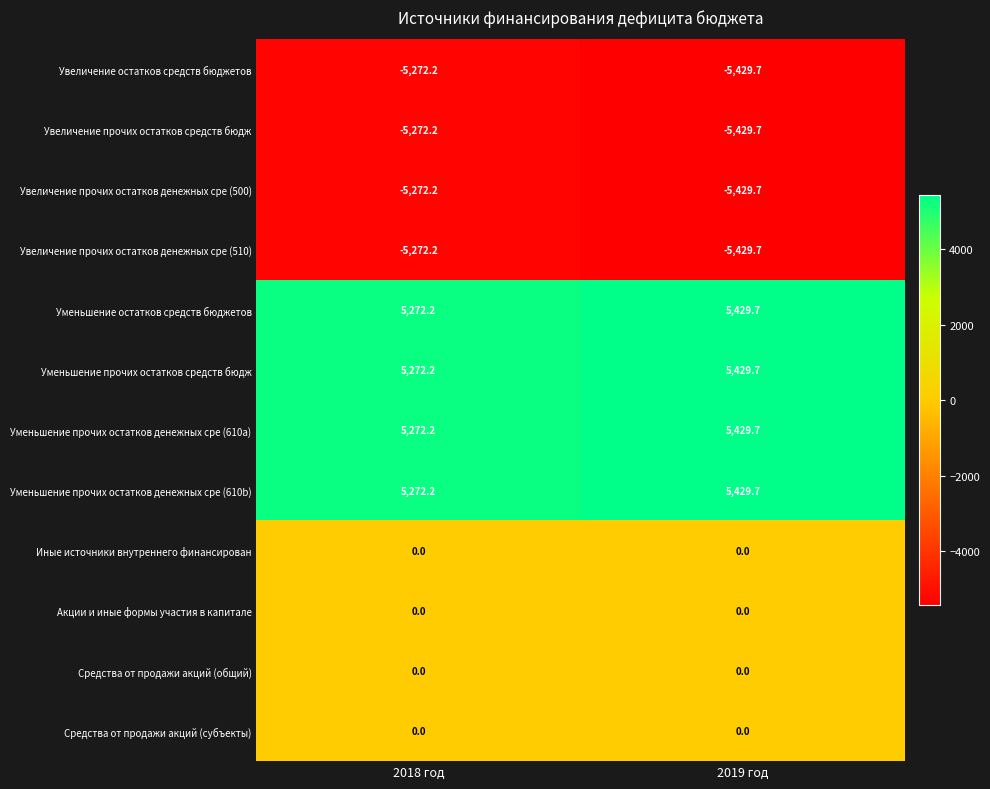

Reading left to right, extract all data points from this chart.

Увеличение остатков средств бюджетов: 2018 год=-5272.2	2019 год=-5429.7
Увеличение прочих остатков средств бюдж: 2018 год=-5272.2	2019 год=-5429.7
Увеличение прочих остатков денежных сре (500): 2018 год=-5272.2	2019 год=-5429.7
Увеличение прочих остатков денежных сре (510): 2018 год=-5272.2	2019 год=-5429.7
Уменьшение остатков средств бюджетов: 2018 год=5272.2	2019 год=5429.7
Уменьшение прочих остатков средств бюдж: 2018 год=5272.2	2019 год=5429.7
Уменьшение прочих остатков денежных сре (610a): 2018 год=5272.2	2019 год=5429.7
Уменьшение прочих остатков денежных сре (610b): 2018 год=5272.2	2019 год=5429.7
Иные источники внутреннего финансирован: 2018 год=0.0	2019 год=0.0
Акции и иные формы участия в капитале: 2018 год=0.0	2019 год=0.0
Средства от продажи акций (общий): 2018 год=0.0	2019 год=0.0
Средства от продажи акций (субъекты): 2018 год=0.0	2019 год=0.0